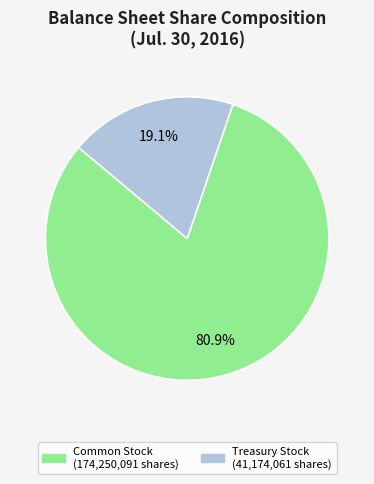

To the nearest percent, what is the average slice percentage?

50%